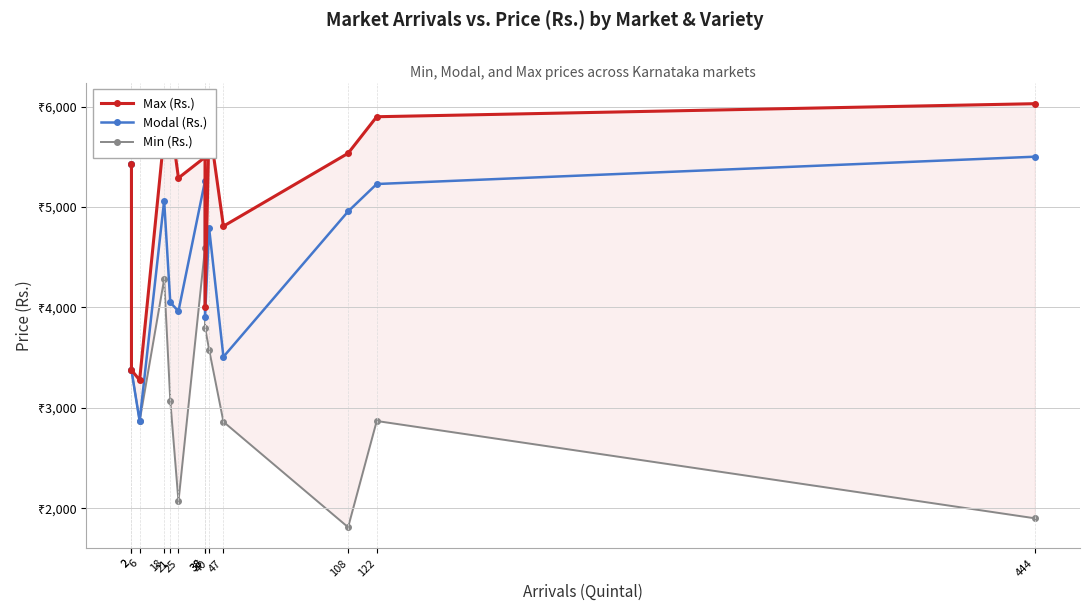

What value does the Max (Rs.) series have at 2, to the nearest 50?

5450